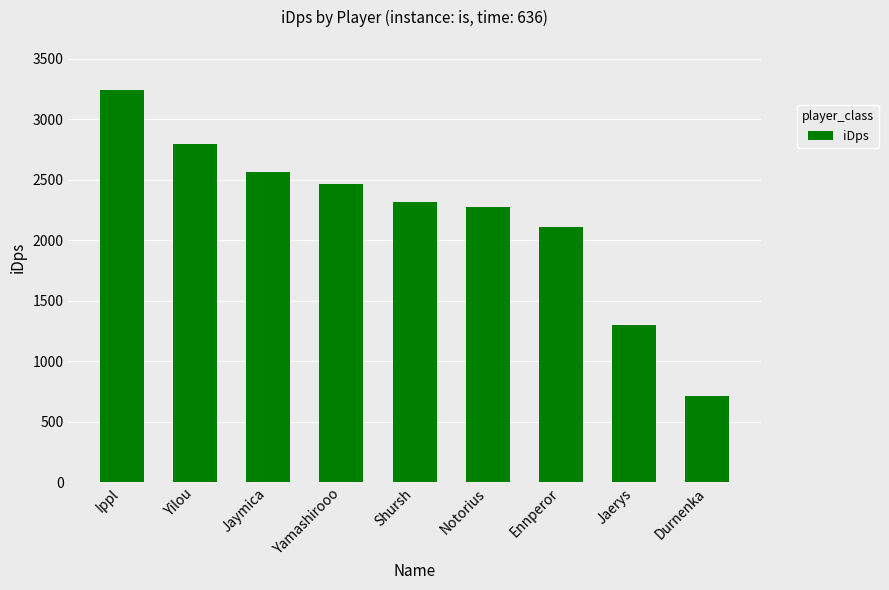

What is the difference between the values at Shursh and Ennperor?

206.4